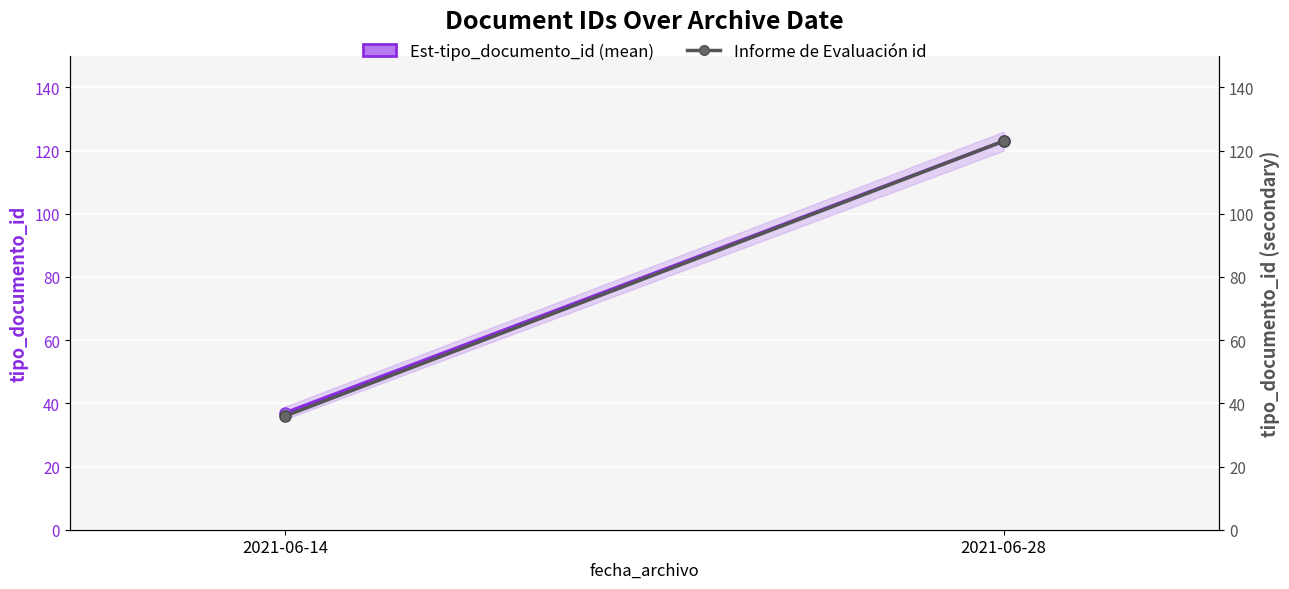

Between 2021-06-14 and 2021-06-28, which series saw the biggest shift?

Informe de Evaluación id